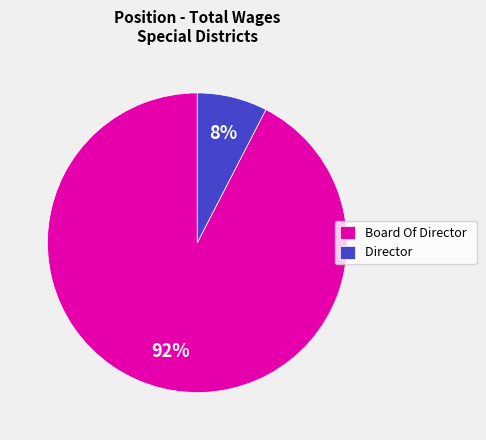

Is there any slice that represents more than half of the pie?

Yes